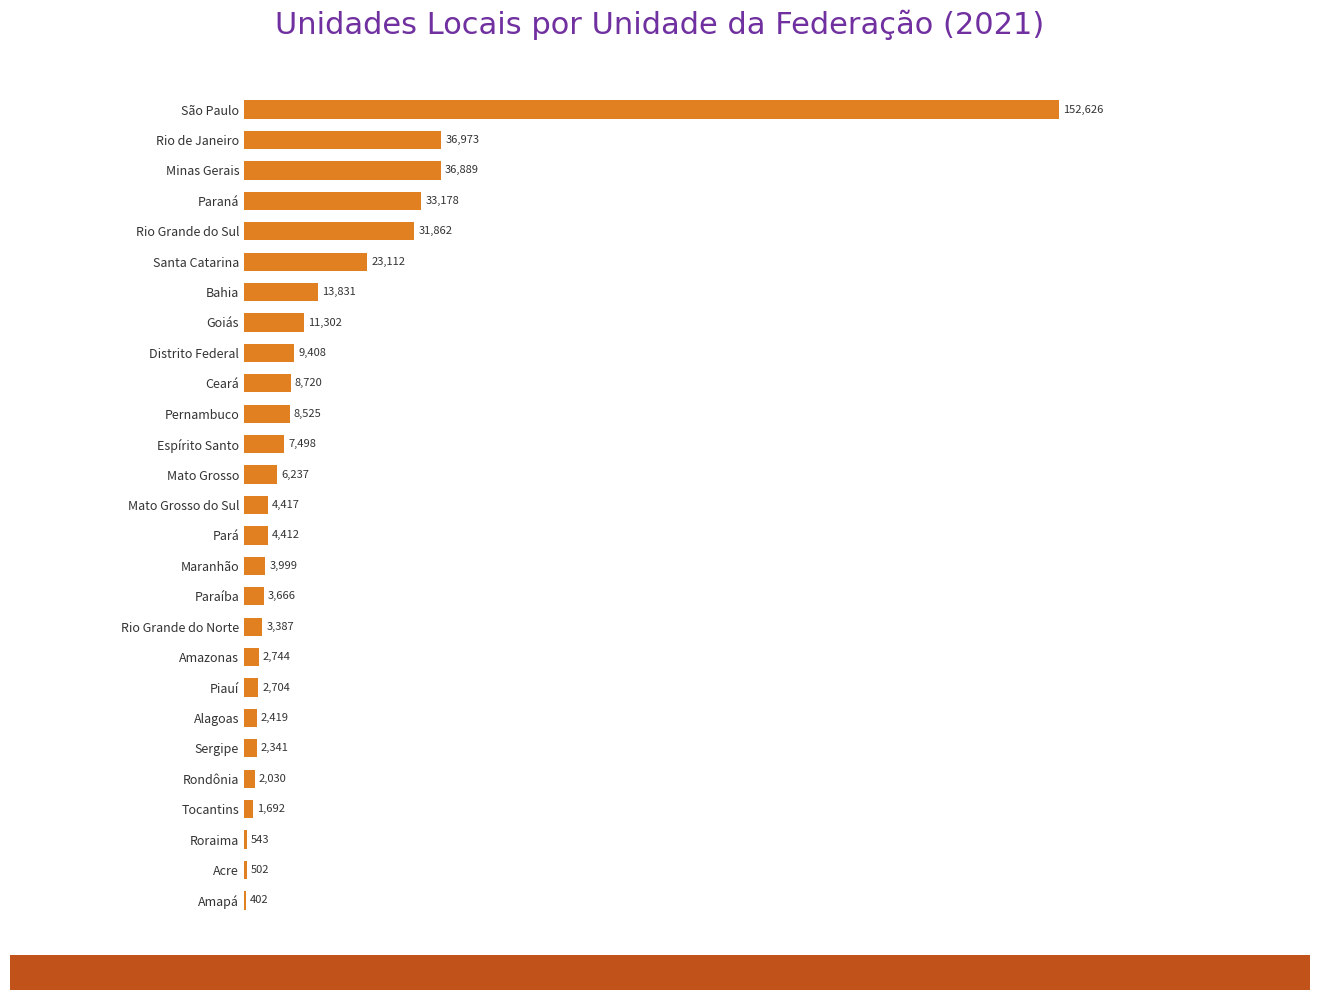

How many data points does each series have?

27